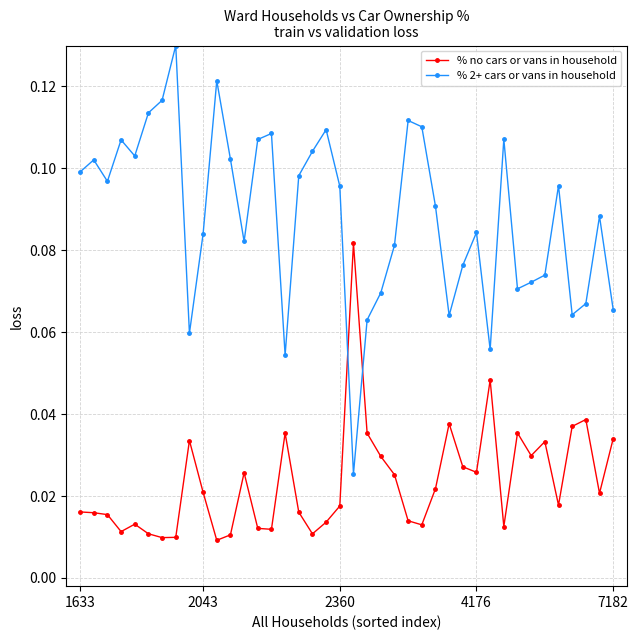

True or false: % no cars or vans in household and % 2+ cars or vans in household cross at least once.

True